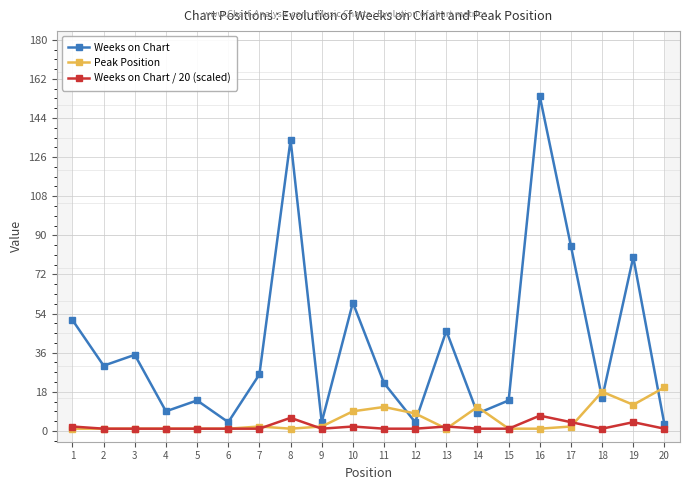

Reading left to right, list all the values displayed in this chart.

Weeks on Chart: 1=51	2=30	3=35	4=9	5=14	6=4	7=26	8=134	9=4	10=59	11=22	12=4	13=46	14=8	15=14	16=154	17=85	18=15	19=80	20=3
Peak Position: 1=1	2=1	3=1	4=1	5=1	6=1	7=2	8=1	9=2	10=9	11=11	12=8	13=1	14=11	15=1	16=1	17=2	18=18	19=12	20=20
Weeks on Chart / 20 (scaled): 1=2	2=1	3=1	4=1	5=1	6=1	7=1	8=6	9=1	10=2	11=1	12=1	13=2	14=1	15=1	16=7	17=4	18=1	19=4	20=1